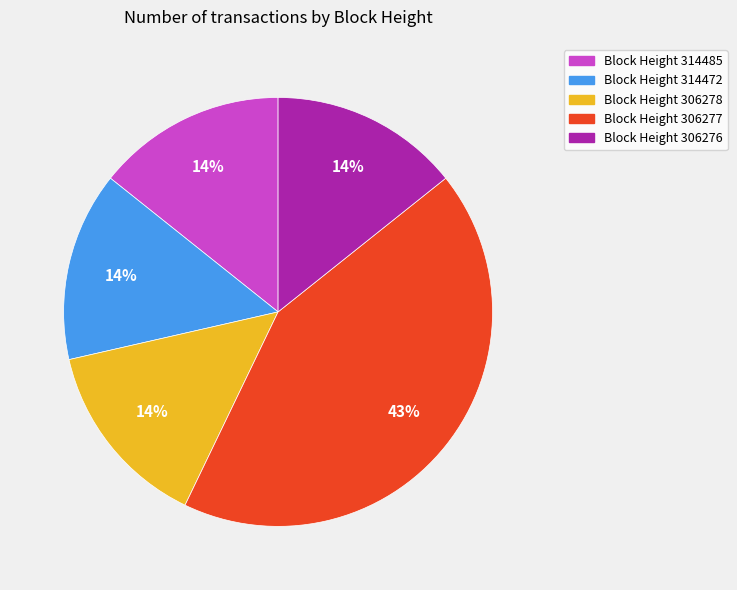

To the nearest percent, what portion does Block Height 314485 represent?

14%